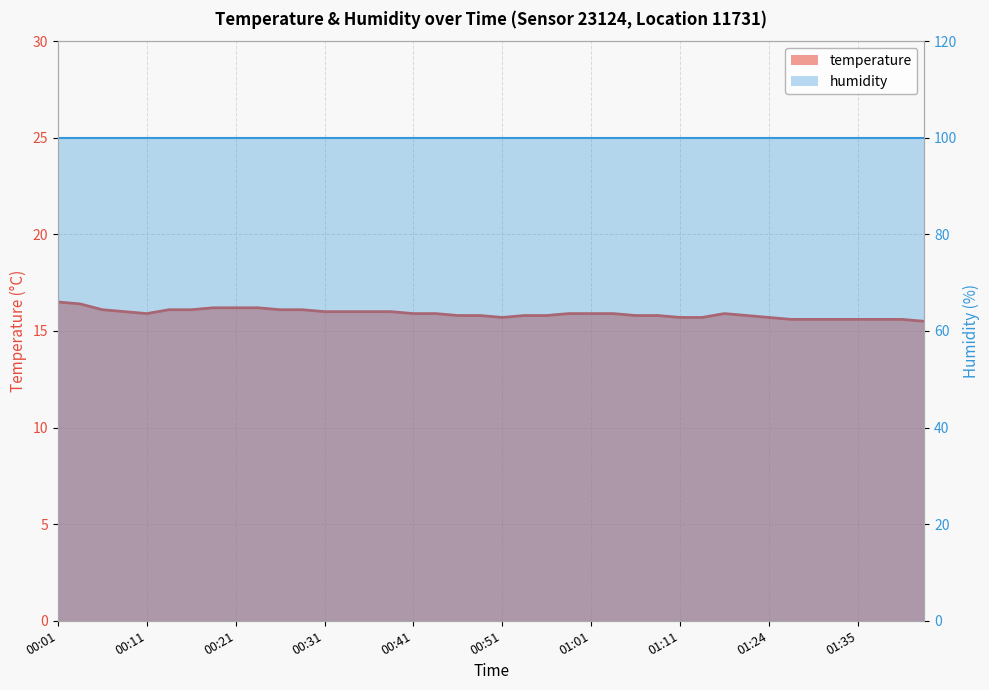

What is the minimum value shown in the chart?

15.5